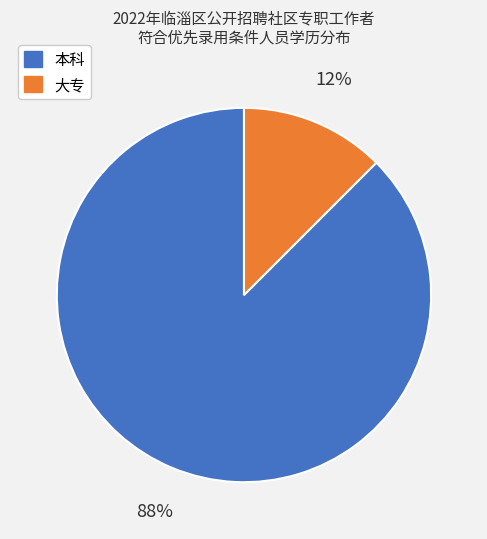

To the nearest percent, what is the average slice percentage?

50%